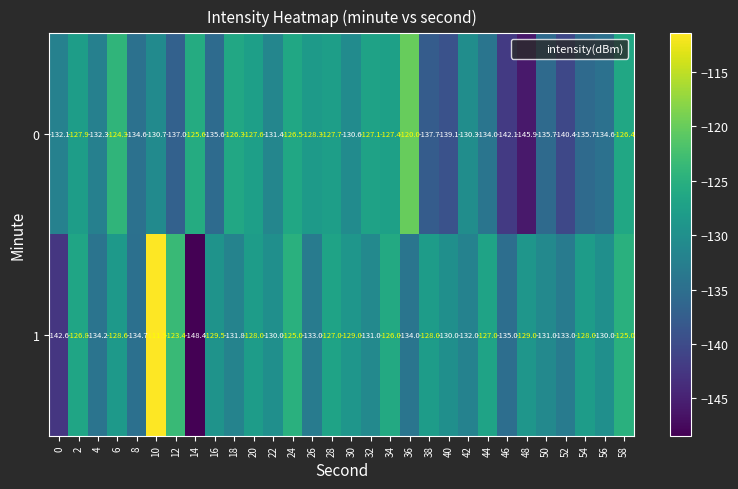

What is the greatest value displayed?

-111.5